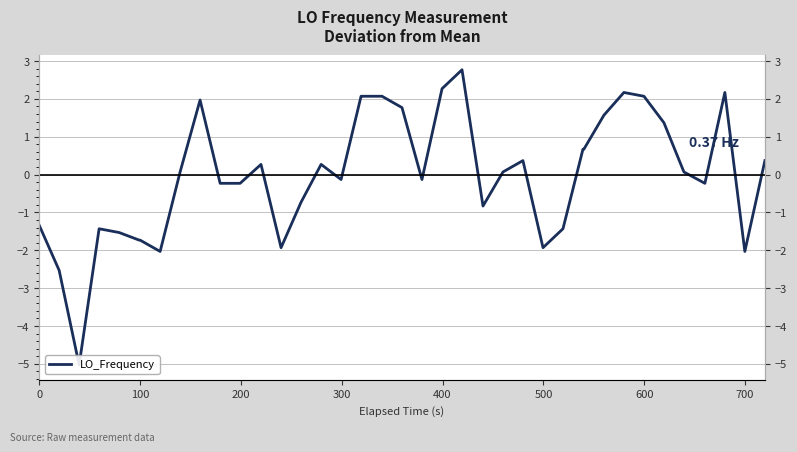

What is the maximum value shown in the chart?

2.8